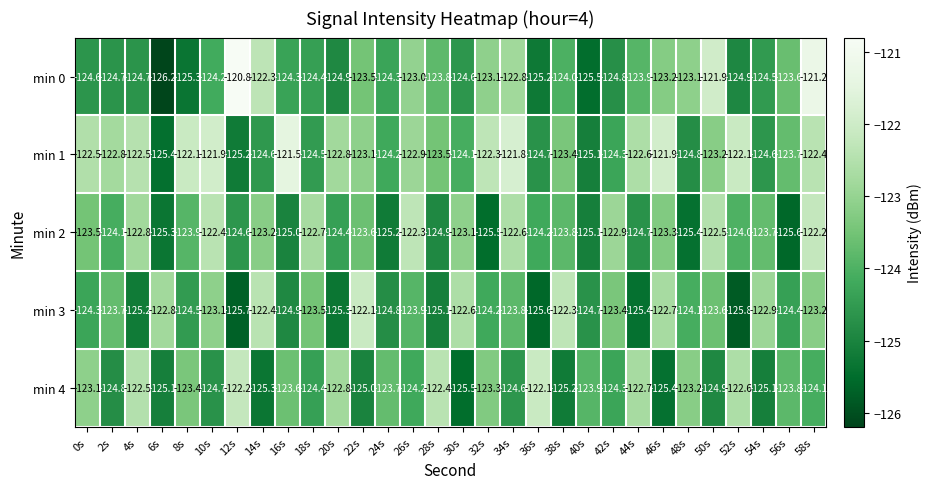

What is the total value across all series at 38s?

-618.7